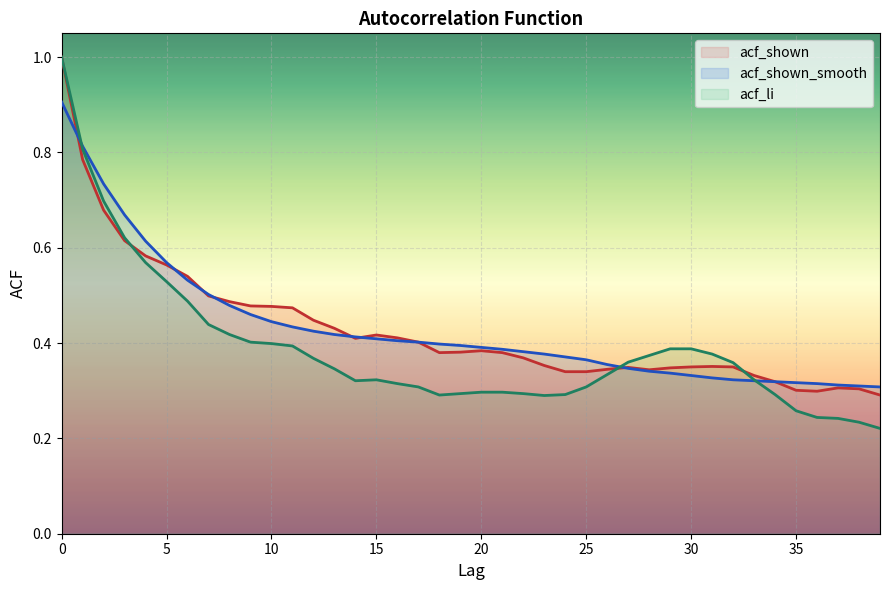

What is the sum of all acf_shown_smooth values?

17.3